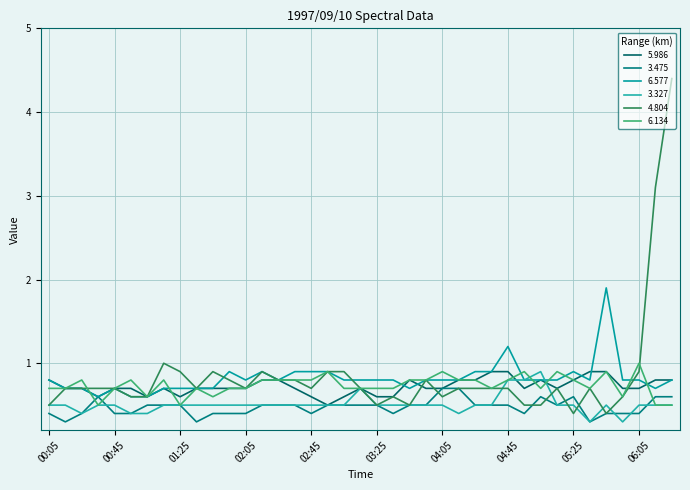

How many lines are shown in the chart?

6